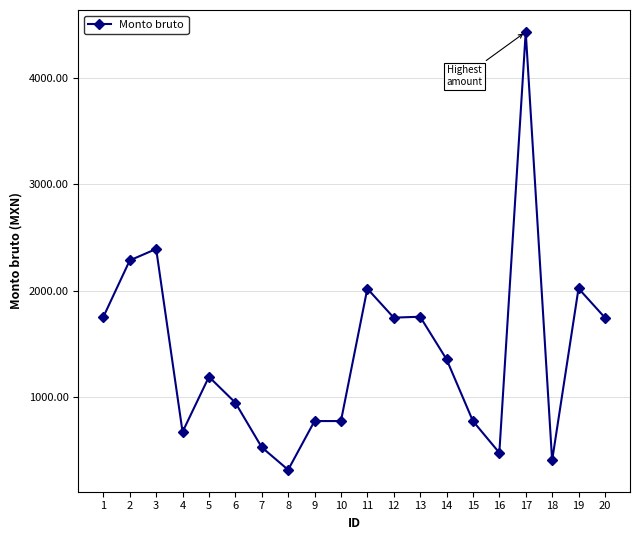

At which category does the chart reach its peak across all series?

17